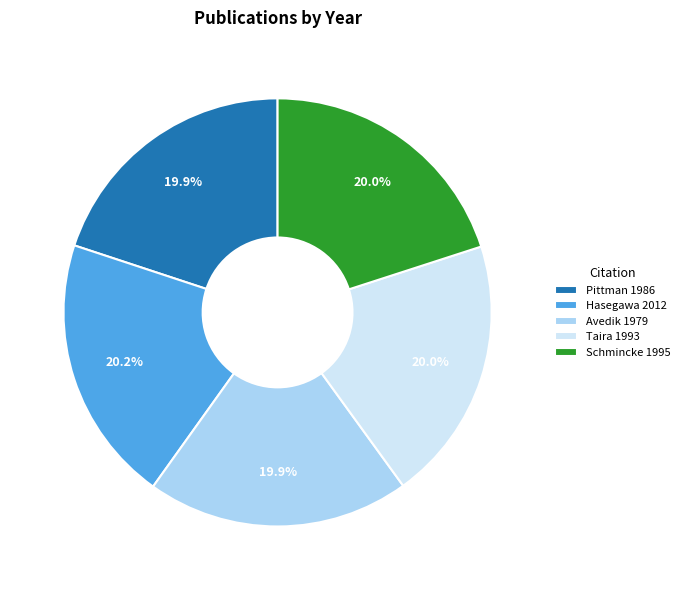

Does any single category account for the majority?

No